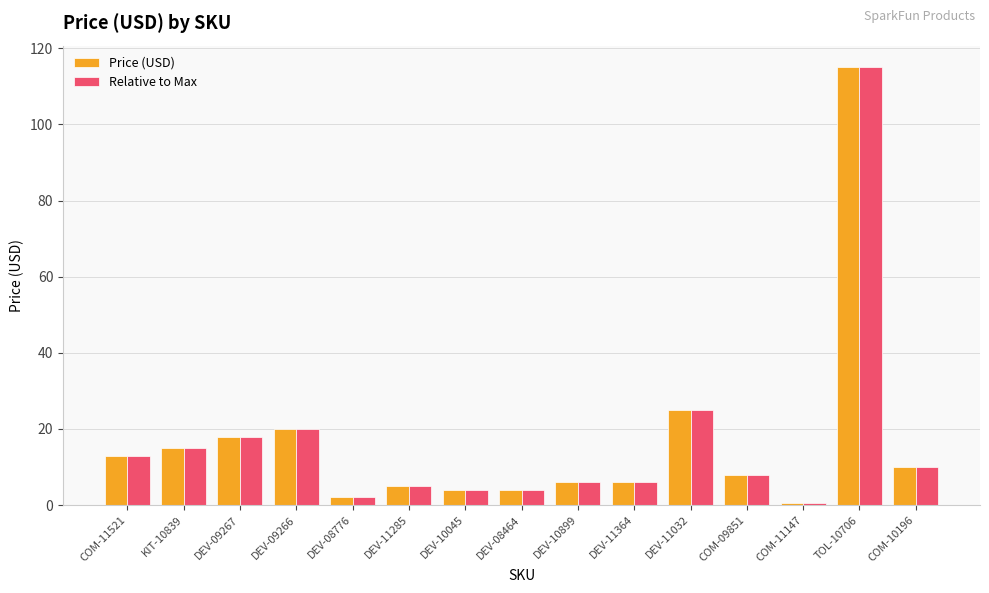

What is the label of the 3rd bar from the right?

COM-11147